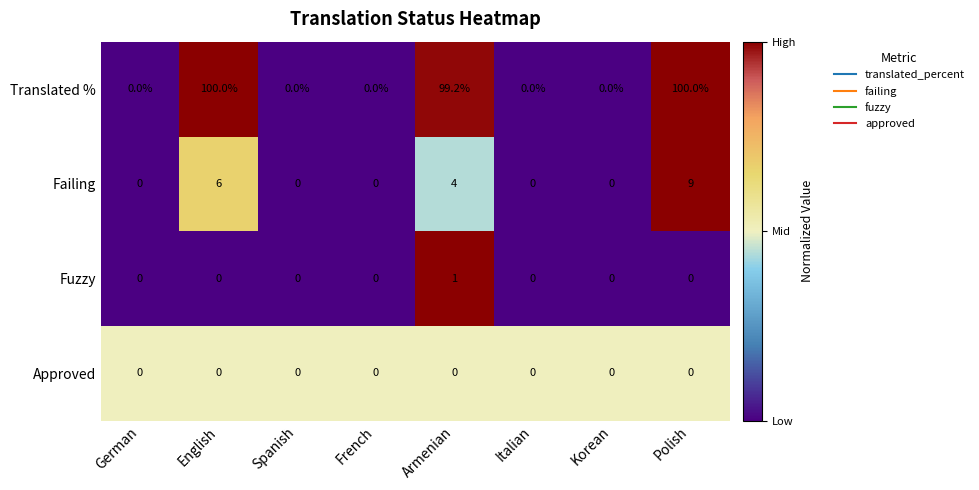

How many categories are shown in the chart?

8